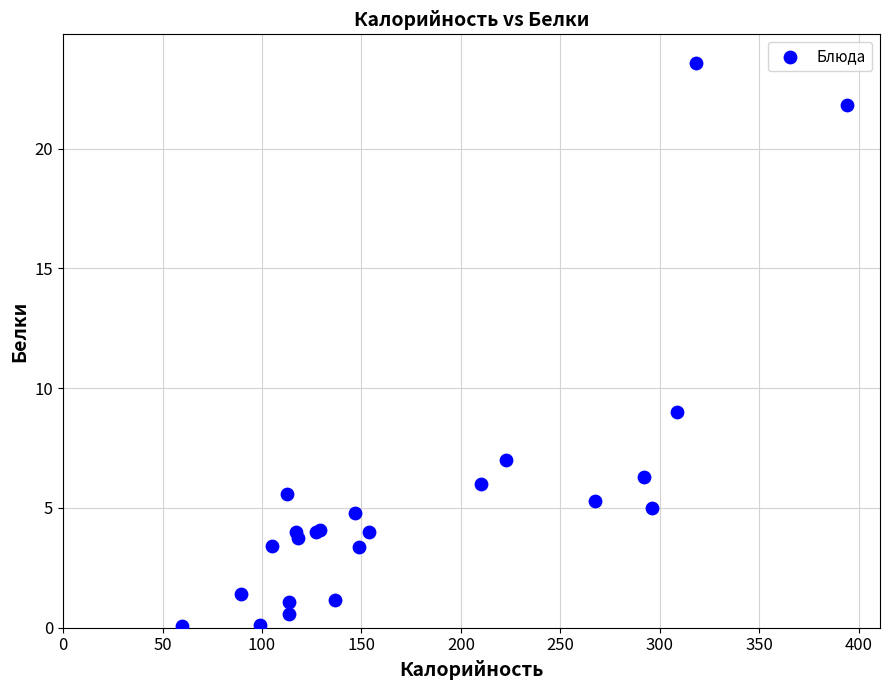

What Y value in the scatter plot is closest to 11?

9.0